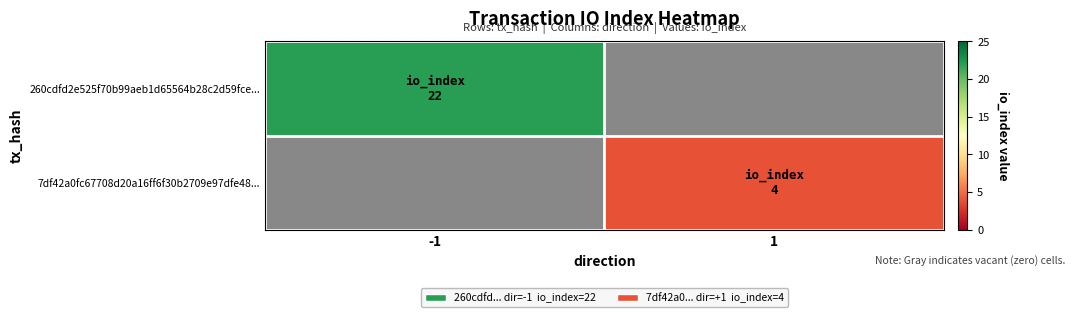

Count the 7df42a0fc67708d20a16ff6f30b2709e97dfe48... values in the range 0 to 4.

2